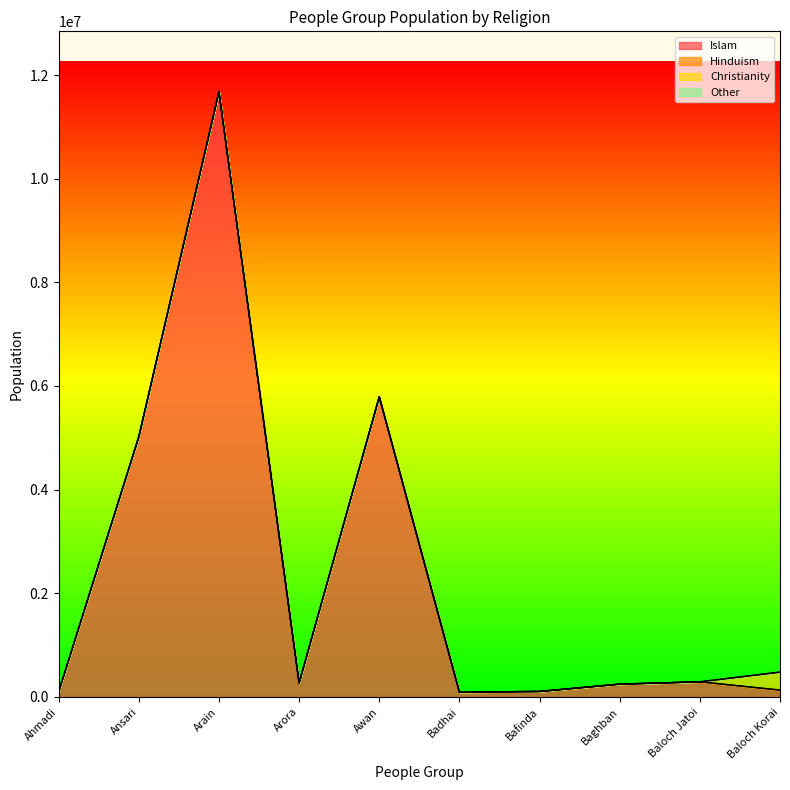

Rank the categories by Other value from highest to lowest.

Ahmadi, Ansari, Arain, Arora, Awan, Badhai, Bafinda, Baghban, Baloch Jatoi, Baloch Korai